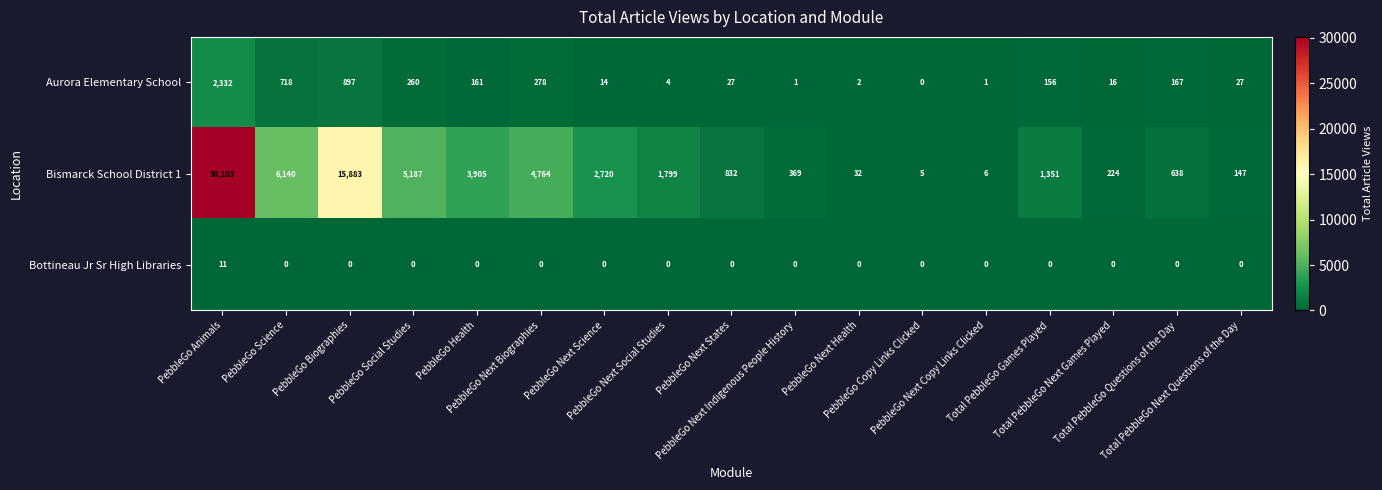

At how many categories does at least one series exceed 10590?

2